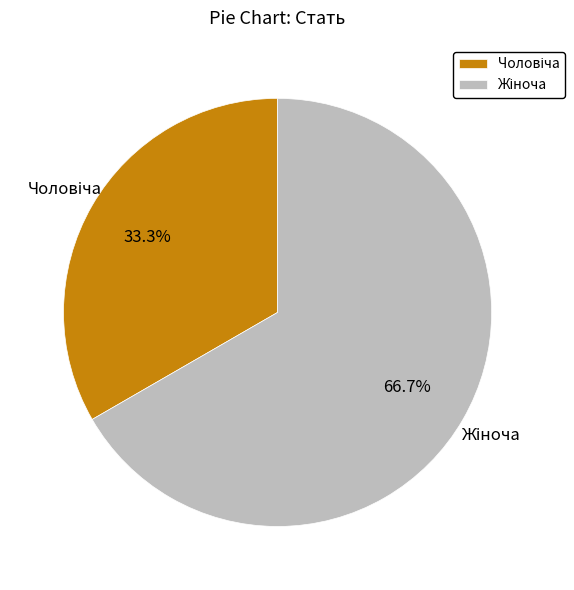

Is there any slice that represents more than half of the pie?

Yes